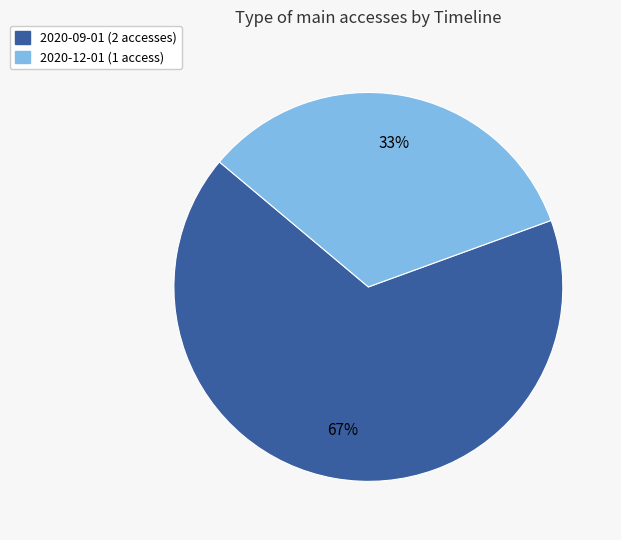

Combined, do 2020-09-01 (2 accesses) and 2020-12-01 (1 access) account for over 50%?

Yes